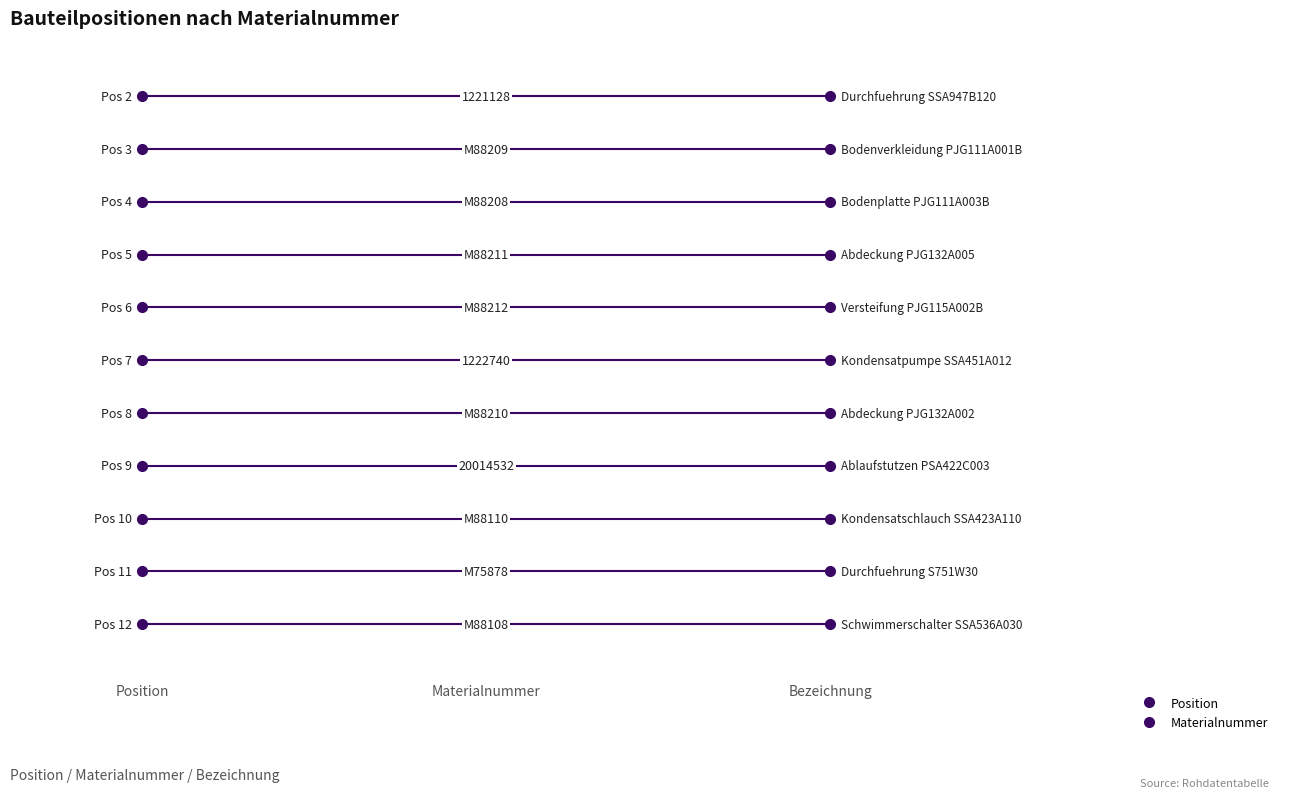

At which category is the sum across all series the highest?

M88108